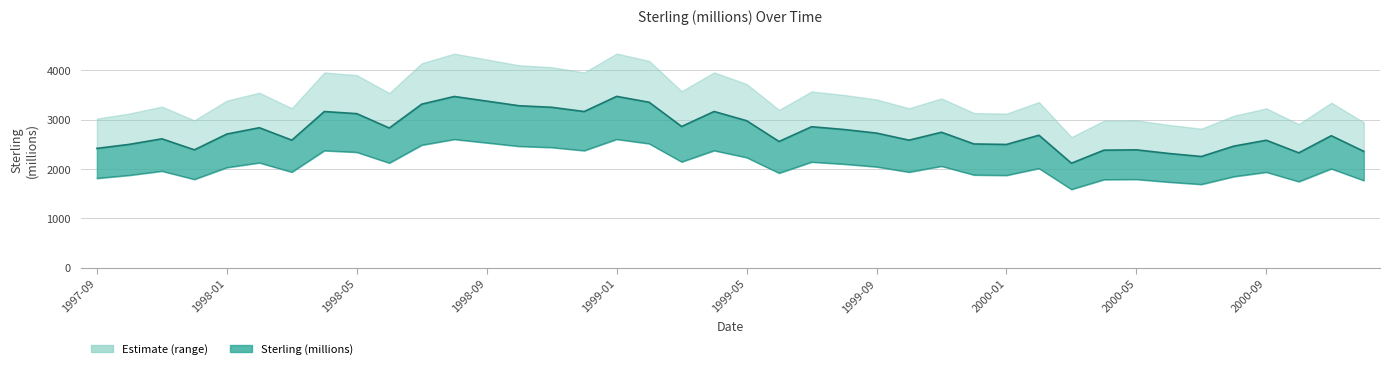

What is the sum of the values at 1998-04 and 1998-05?

6285